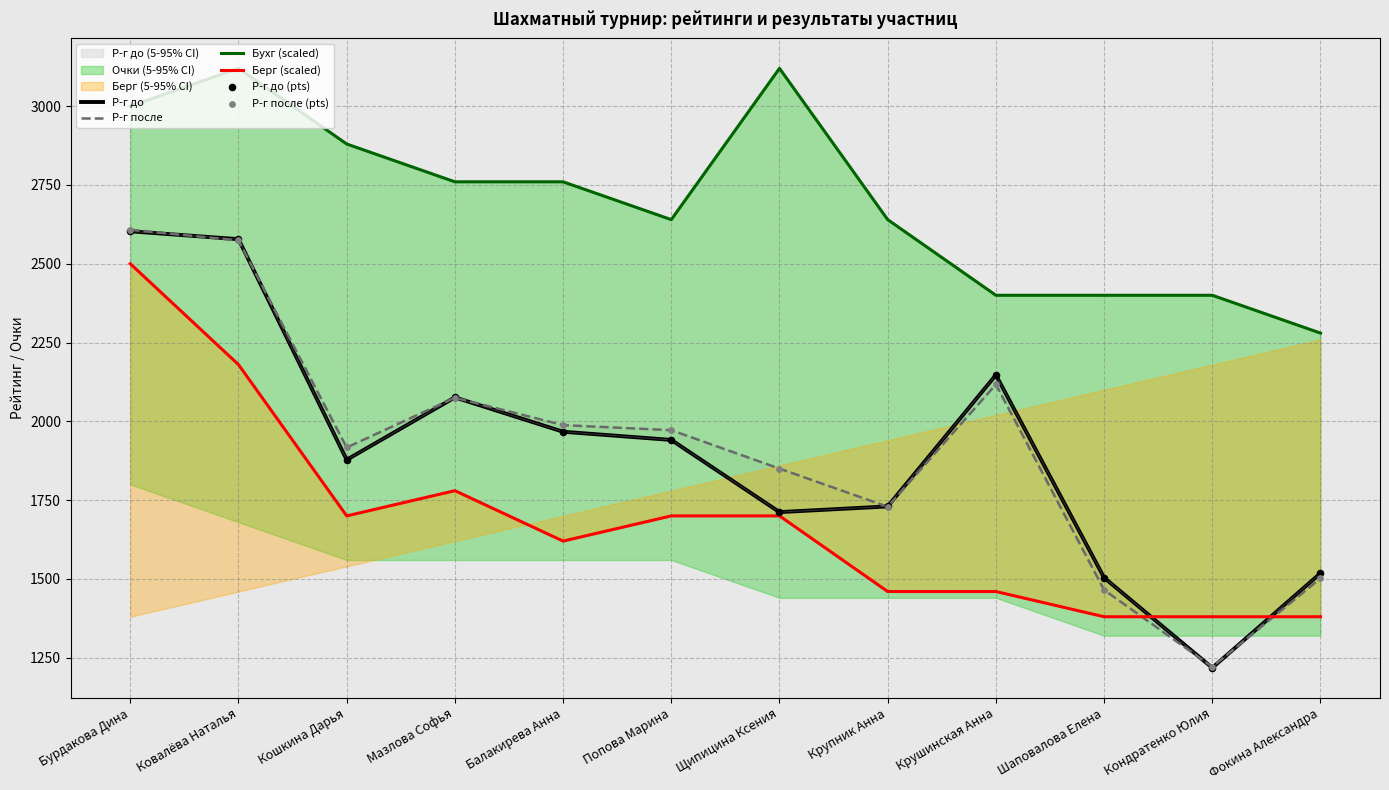

At which category is the sum across all series the highest?

Бурдакова Дина